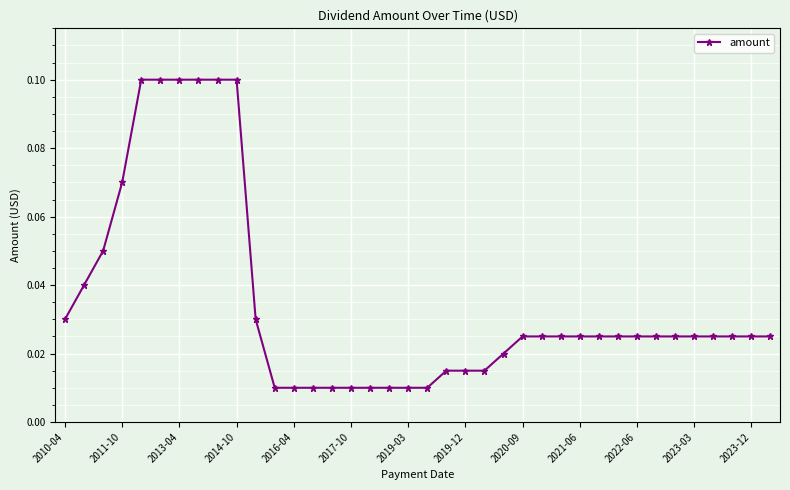

Count the number of categories in the chart.

38